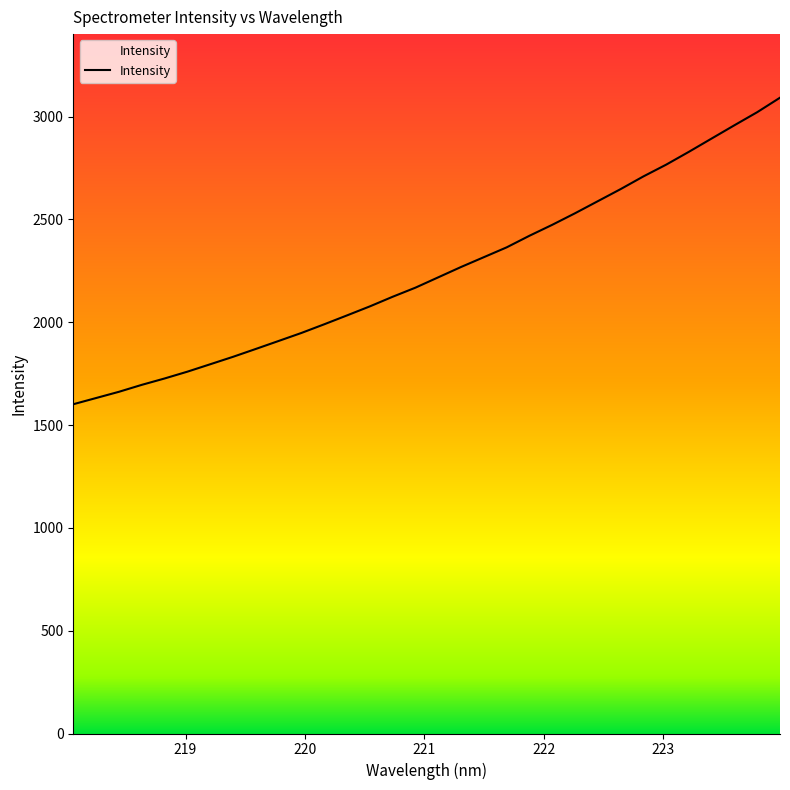

What is the difference between the maximum and minimum values?

1490.9